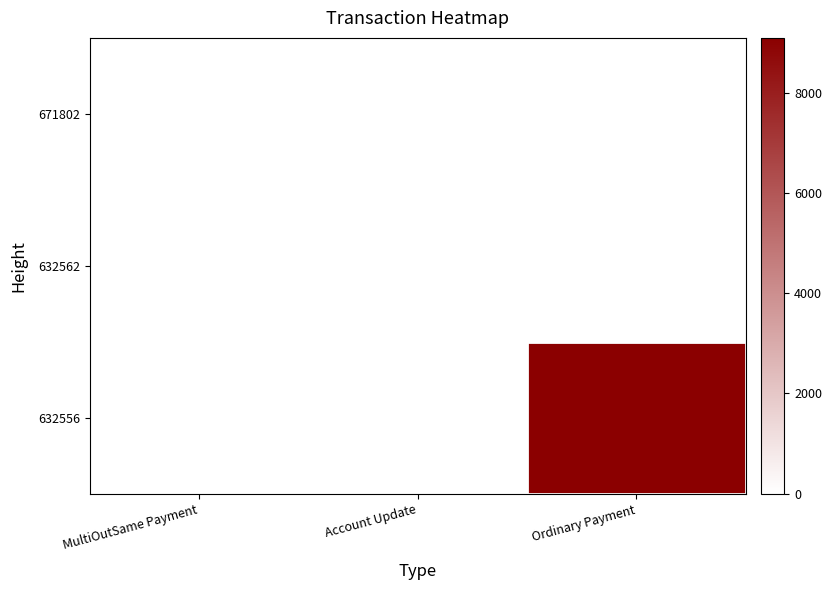

List the labels in order of 632556 value, smallest first.

MultiOutSame Payment, Account Update, Ordinary Payment